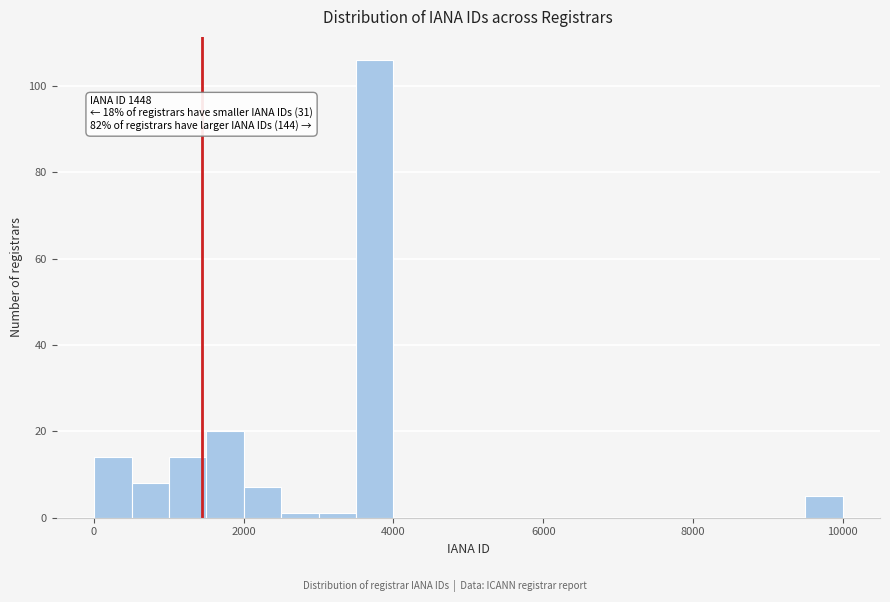

Read against the x-axis, roughly where is the centre of the tallest bar?

3800